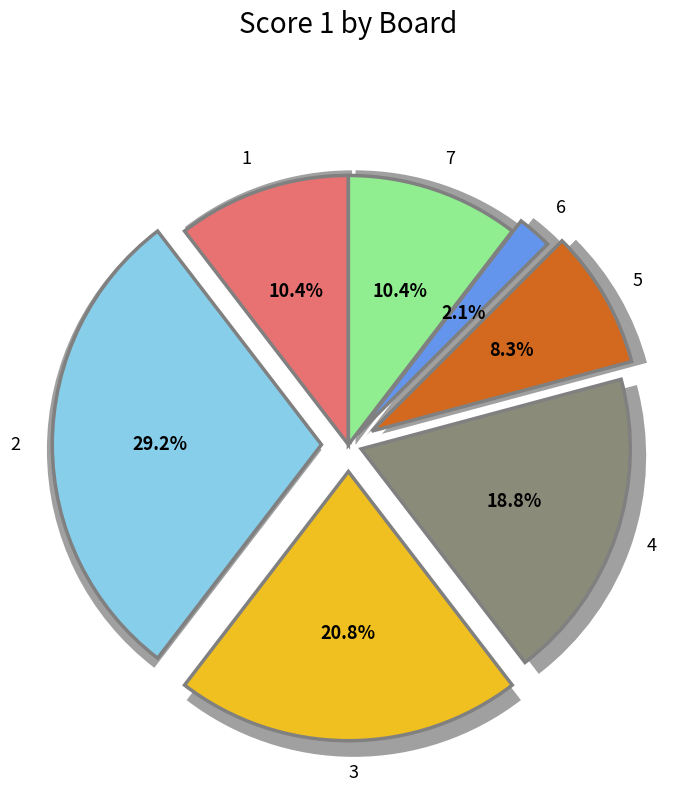

Between 2 and 6, which is larger?

2